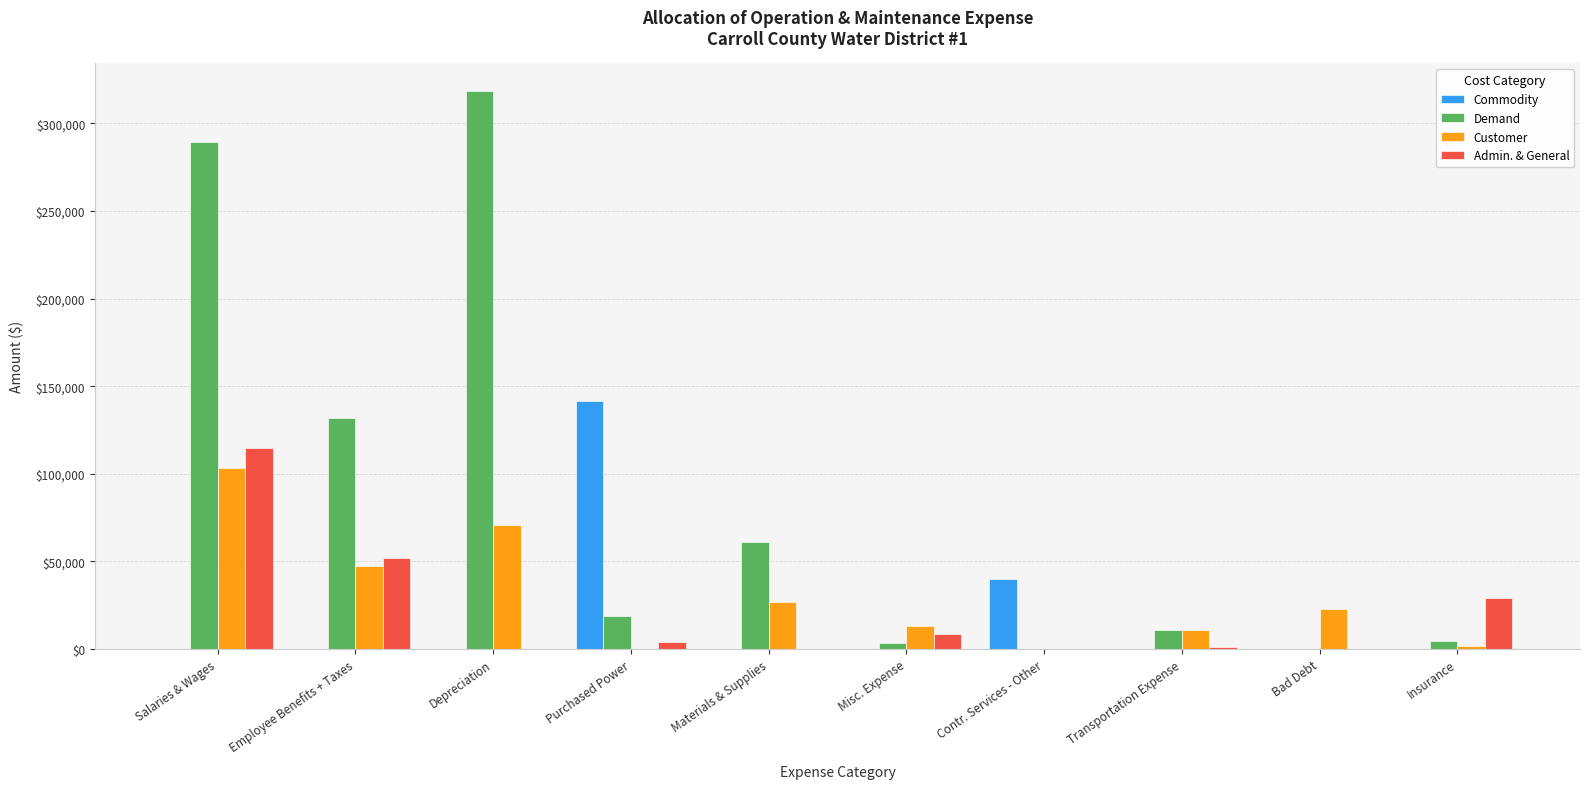

Which series has the widest spread of values?

Demand